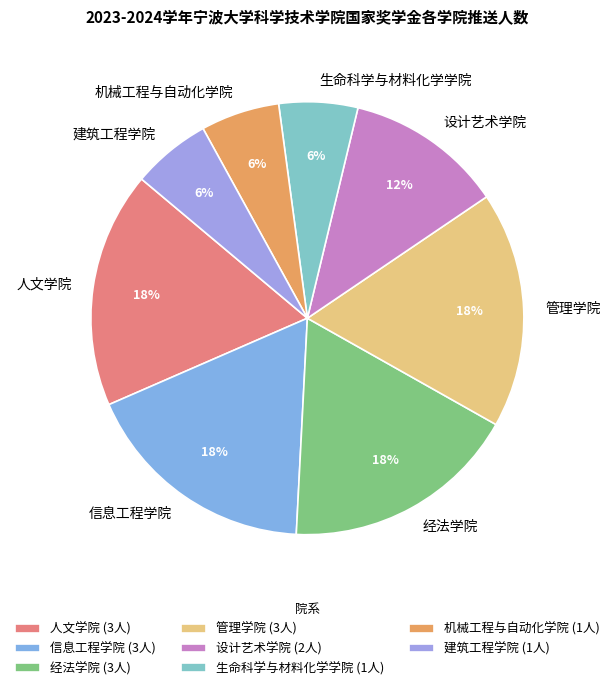

Combined, do 经法学院 and 设计艺术学院 account for over 50%?

No